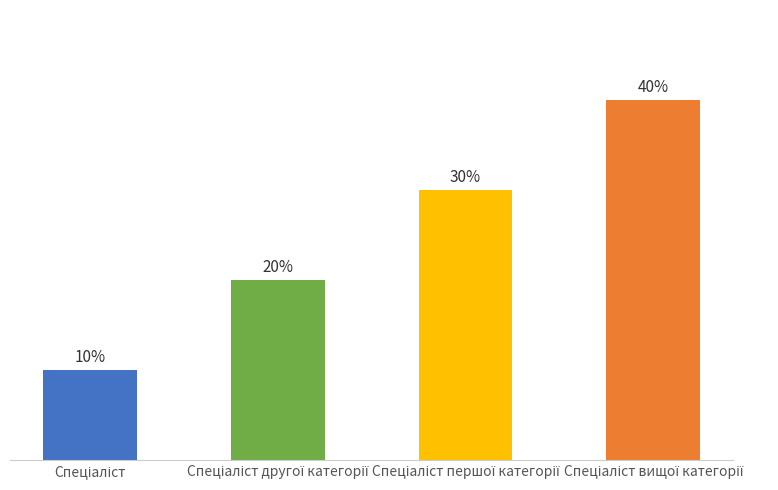

Are the bars horizontal?

No